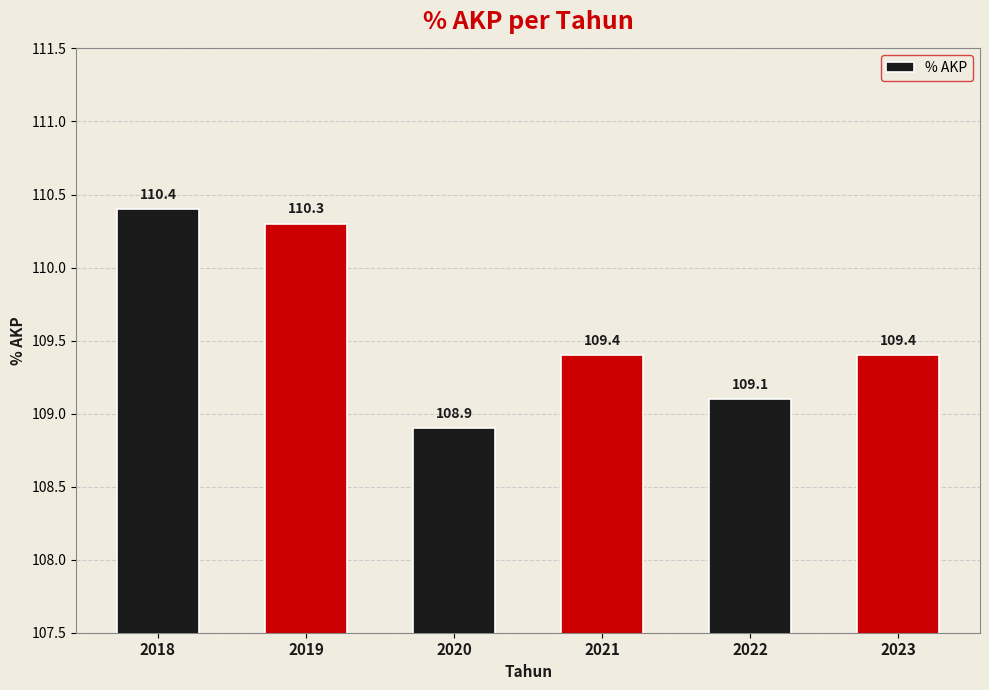

The value at 2020 is 39.4. True or false?

False